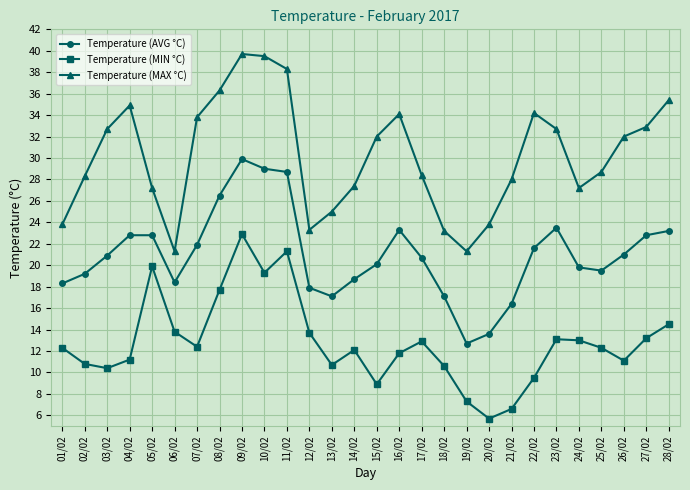

What is the sum of the Temperature (AVG °C) values at 16/02 and 18/02?

40.4